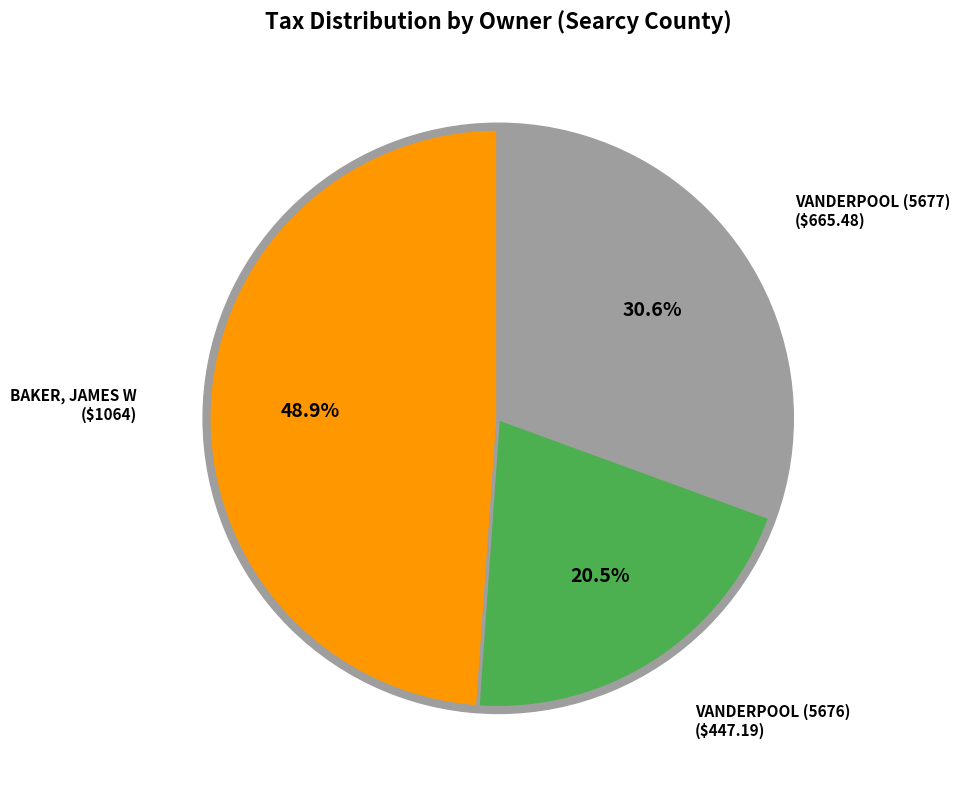

Is the sum of VANDERPOOL, EMMITT & GLADYS (5677) and VANDERPOOL, EMMITT & GLADYS (5676) greater than half?

Yes